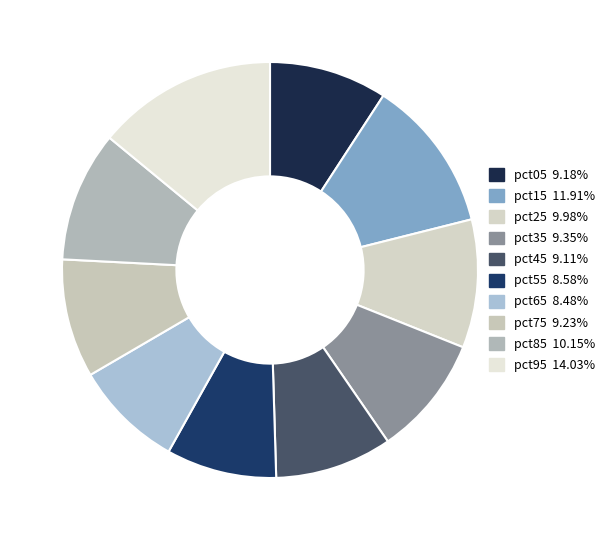

Is it true that pct15 is 26% of the pie?

False